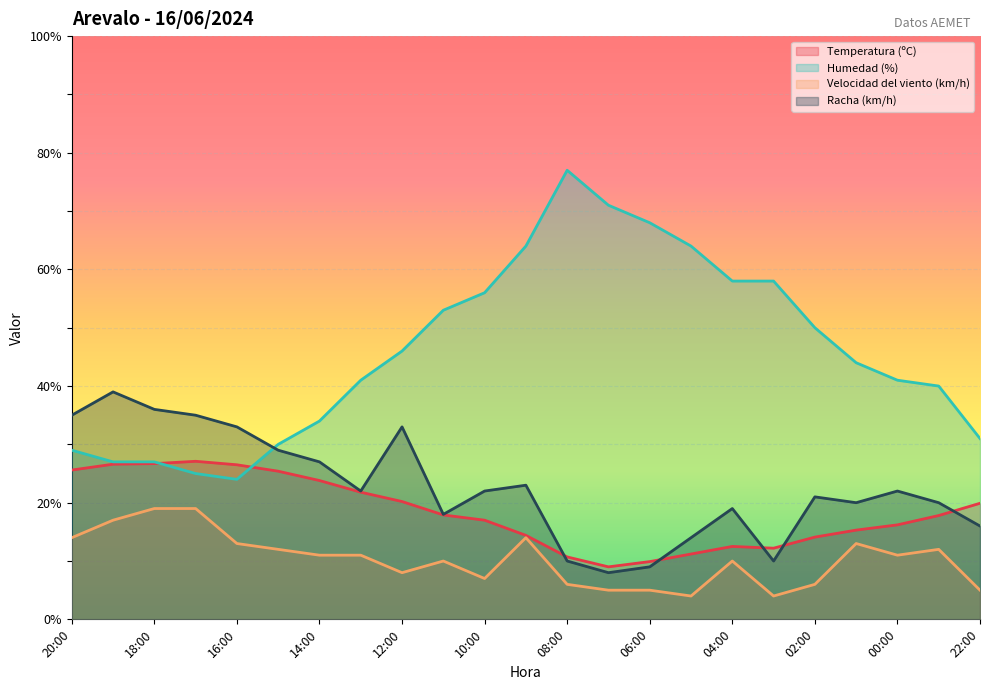

Which label corresponds to the largest value in the chart?

08:00